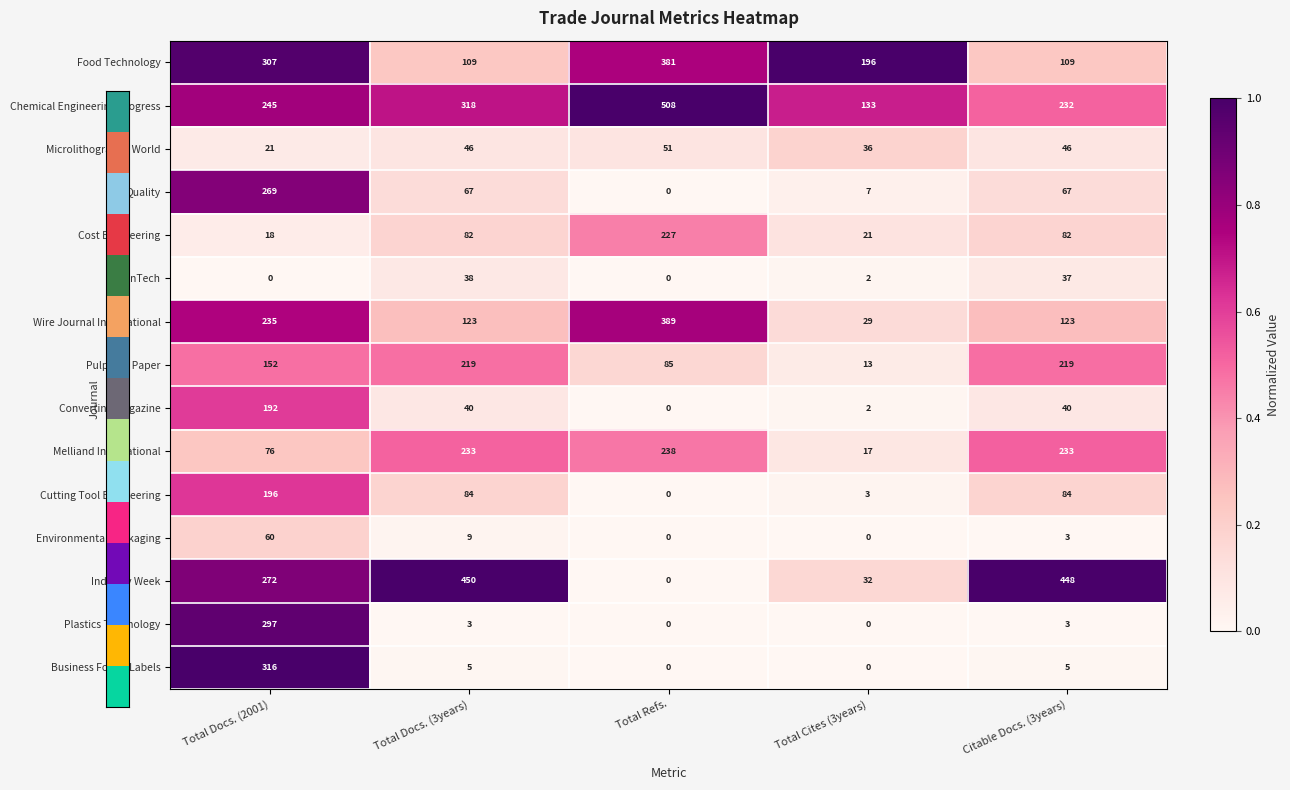

True or false: Food Technology has a value of 188 at Total Docs. (3years).

False